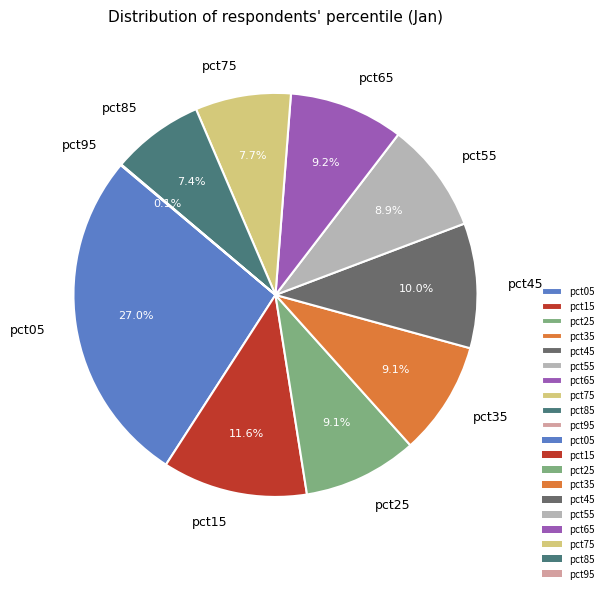

Between pct65 and pct15, which is larger?

pct15